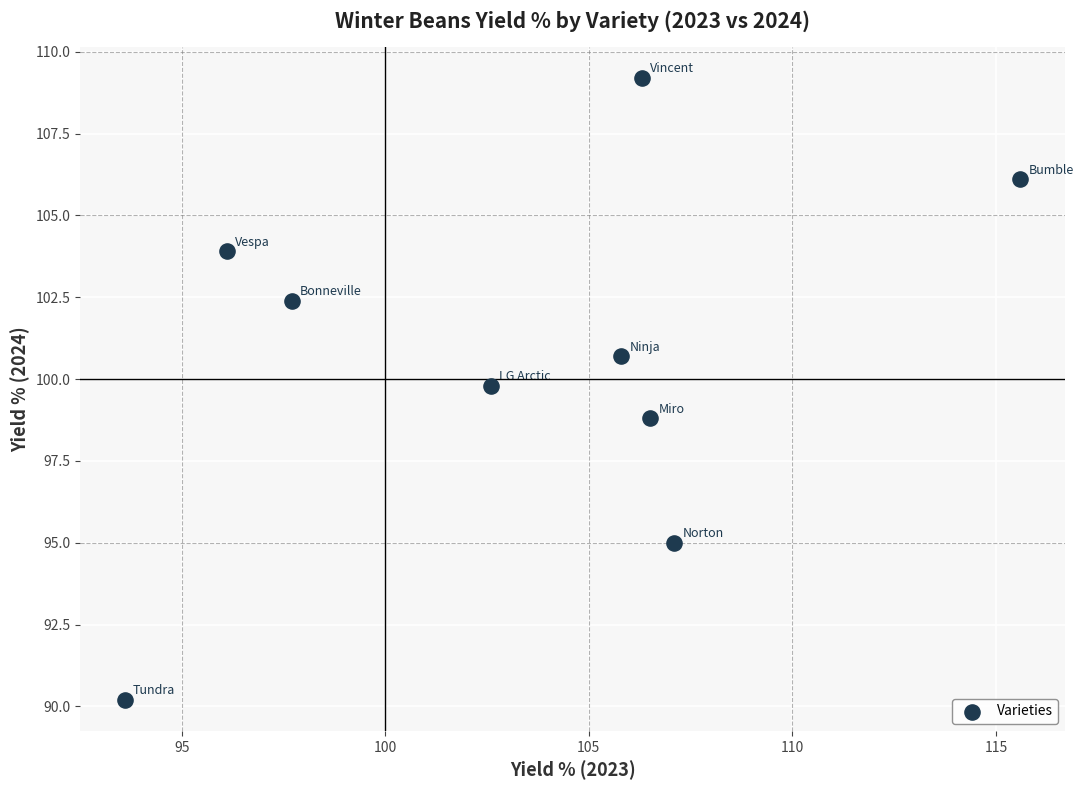

What is the average X value?

103.5